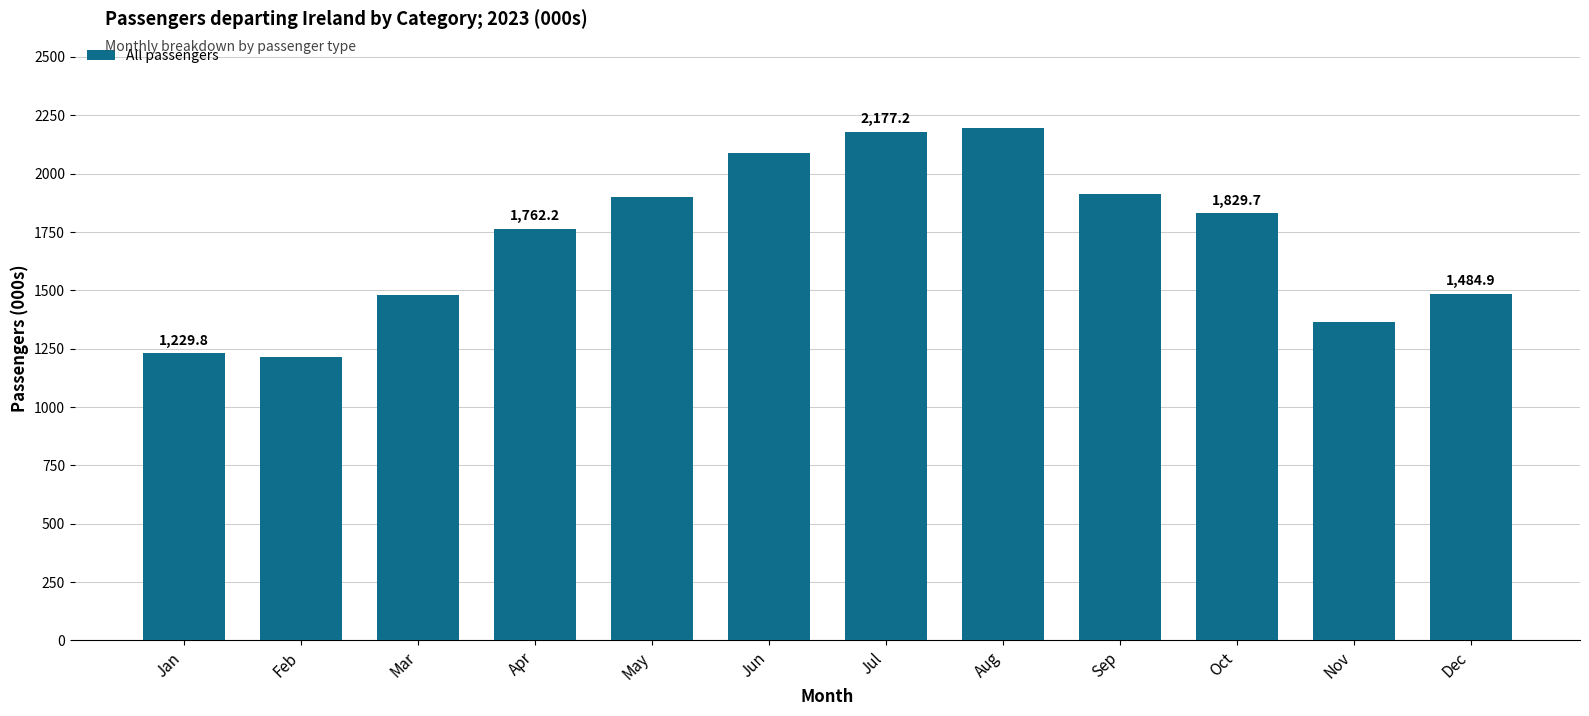

How many bars are there in total?

12